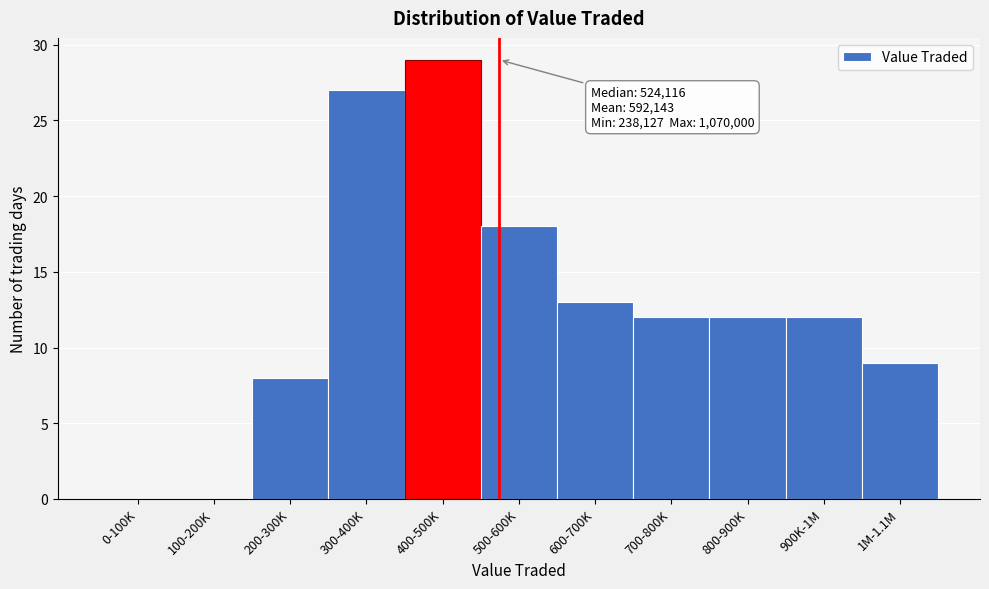

Reading left to right, list all the values displayed in this chart.

0-100K=0	100-200K=0	200-300K=8	300-400K=27	400-500K=29	500-600K=18	600-700K=13	700-800K=12	800-900K=12	900K-1M=12	1M-1.1M=9